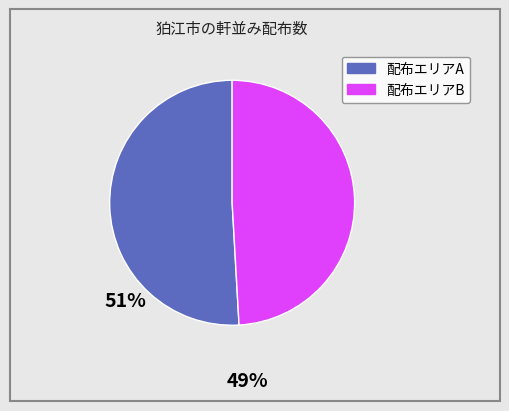

Is the sum of 配布エリアA and 配布エリアB greater than half?

Yes